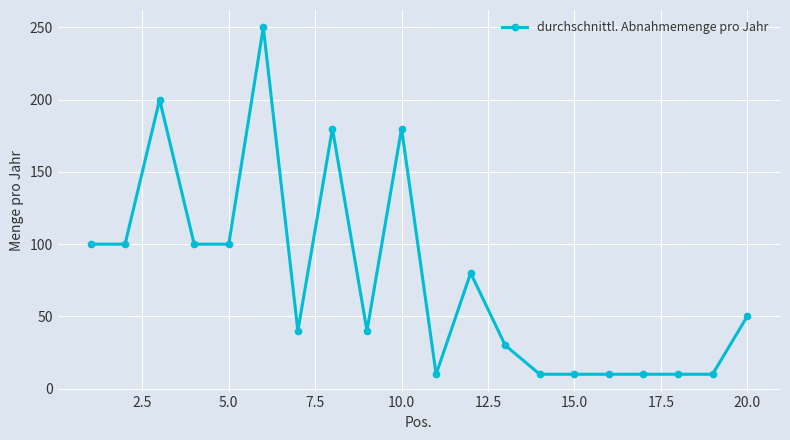

What is the value of the 19th point from the left?

10